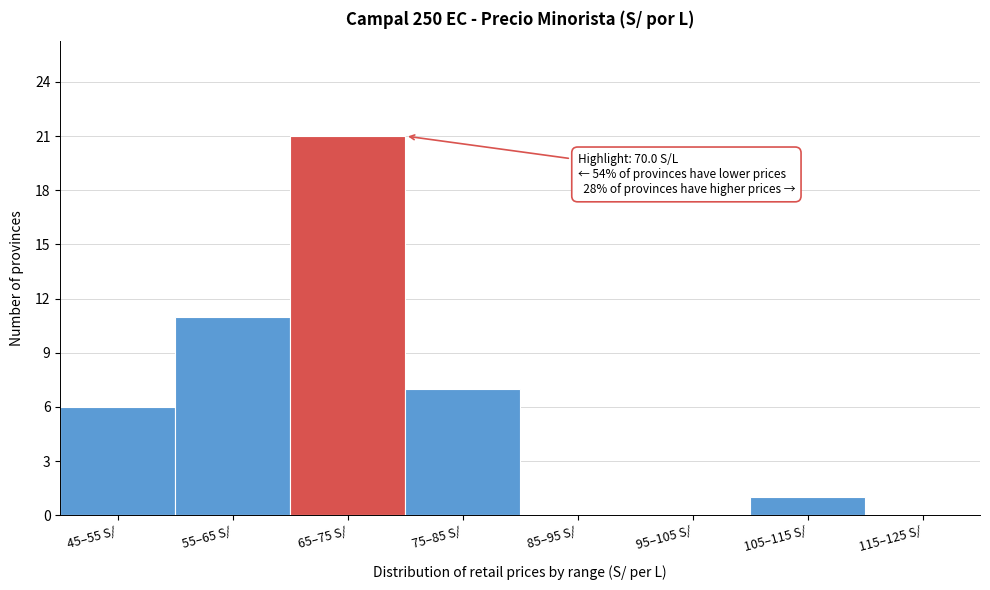

Reading left to right, transcribe all the data shown in this chart.

45–55 S/=6	55–65 S/=11	65–75 S/=21	75–85 S/=7	85–95 S/=0	95–105 S/=0	105–115 S/=1	115–125 S/=0